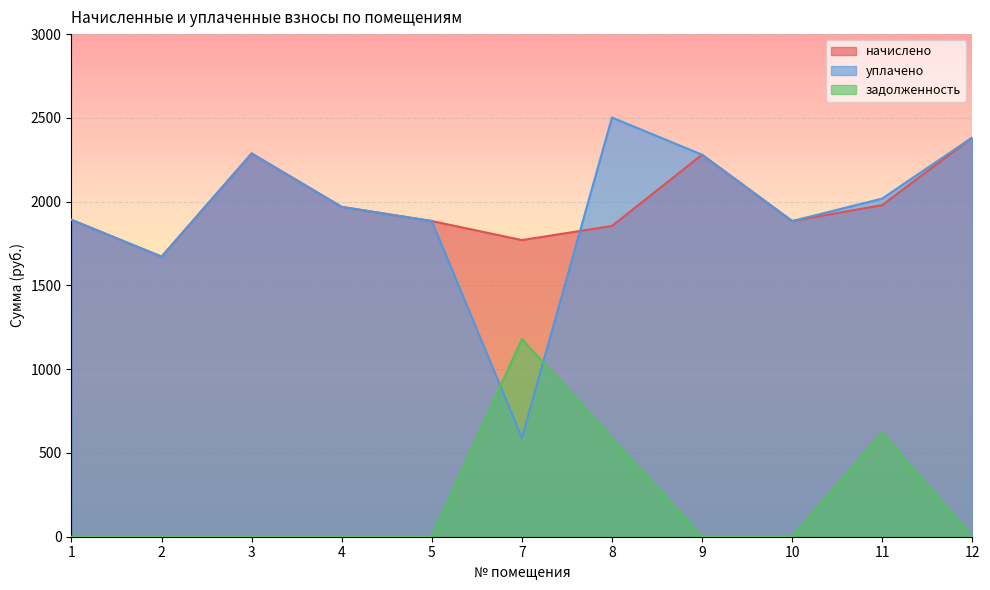

Rank the series at 11 from highest to lowest value.

уплачено, начислено, задолженность